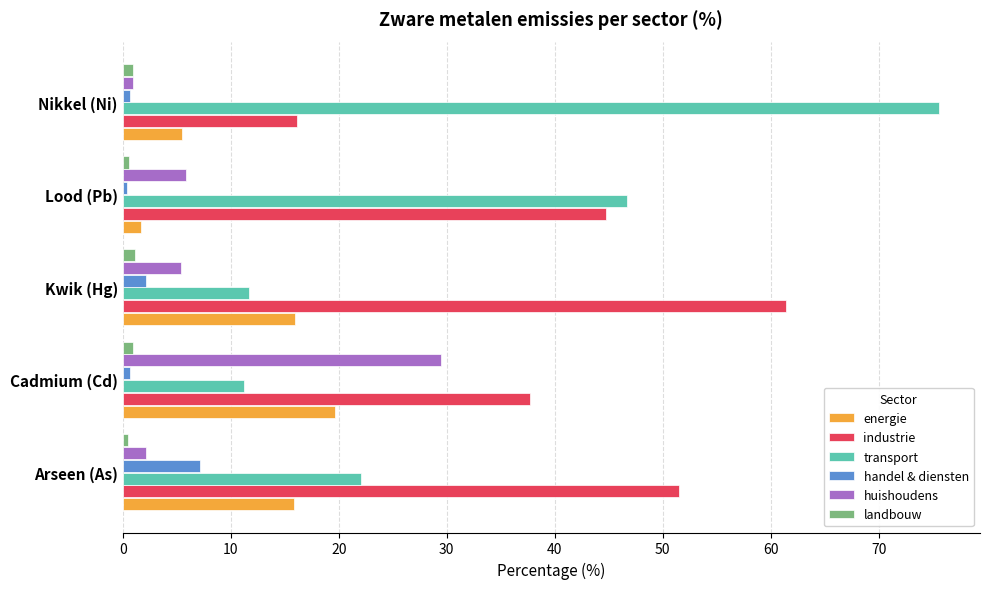

The energie series shows 1.7 at Lood (Pb). True or false?

True